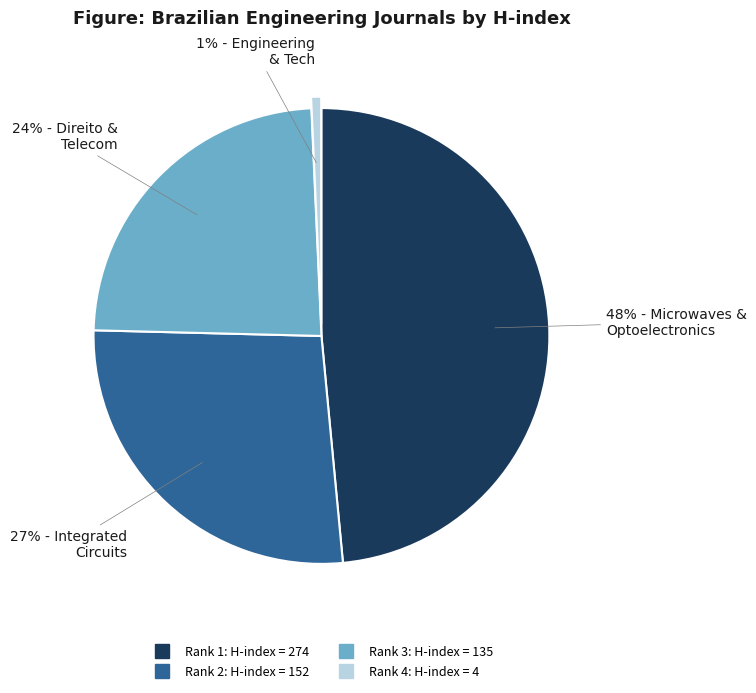

How many segments does this pie chart have?

4